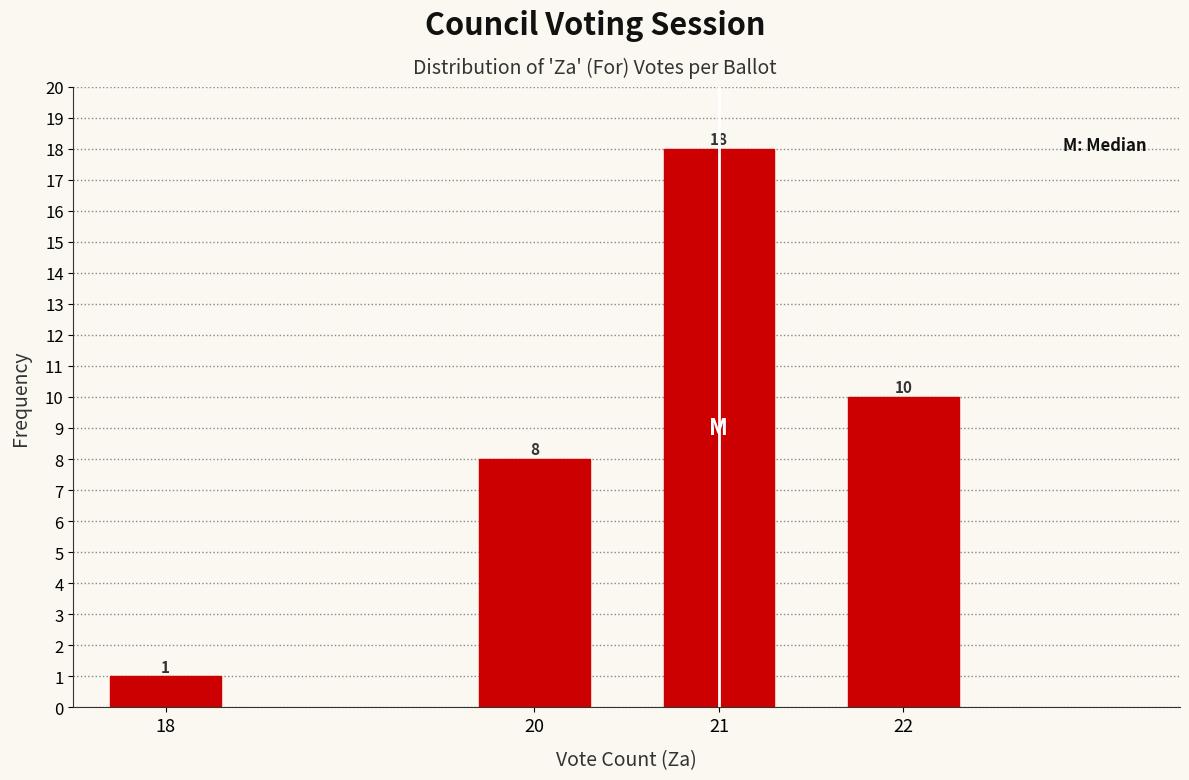

Reading left to right, list all the values displayed in this chart.

1	8	18	10